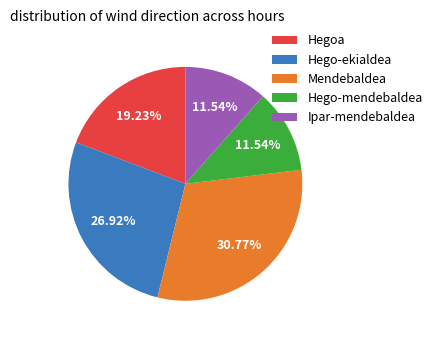

Do Hego-mendebaldea and Hego-ekialdea together represent more than half of the pie?

No